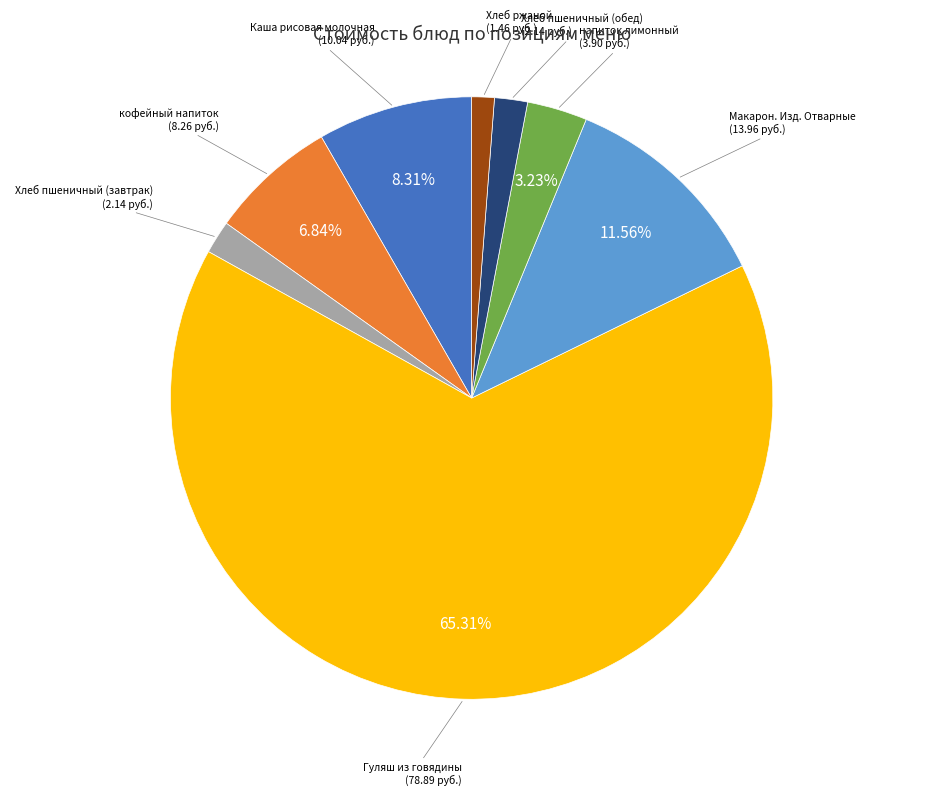

Does any single category account for the majority?

Yes